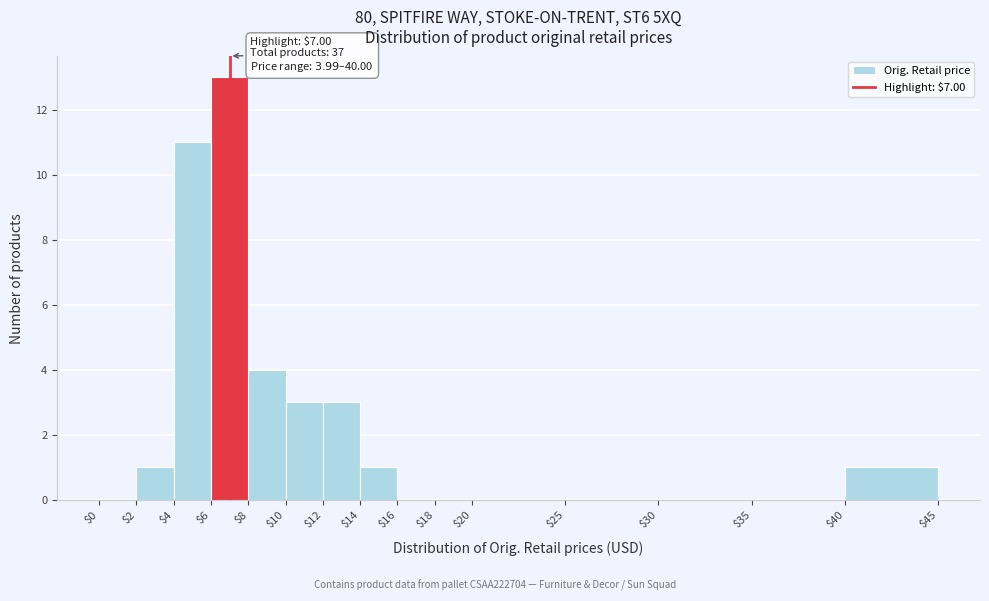

Which range on the x-axis has the tallest bar?

$6 to $8